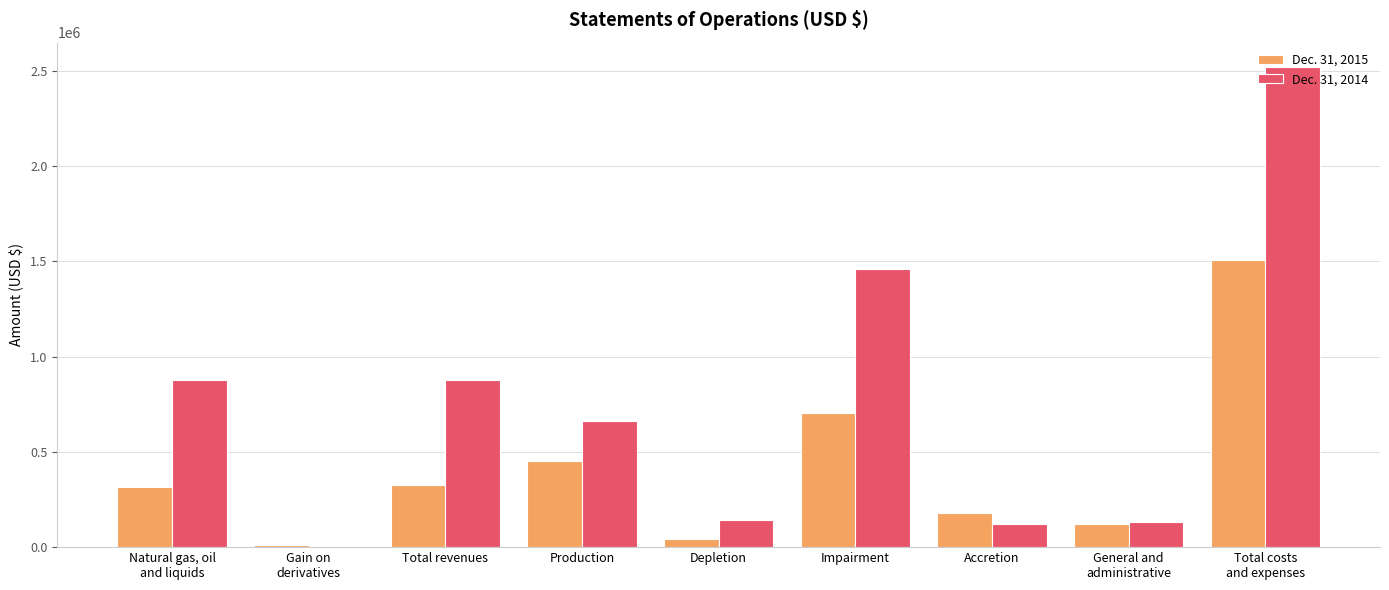

Which series has the largest total across all categories?

Dec. 31, 2014